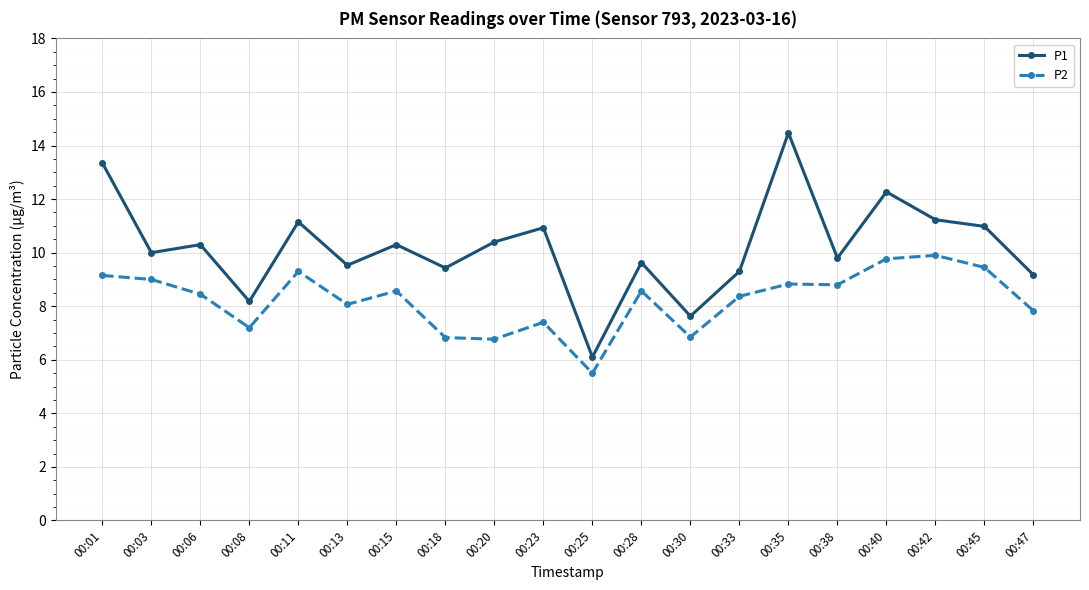

True or false: P2 and P1 intersect in this chart.

False